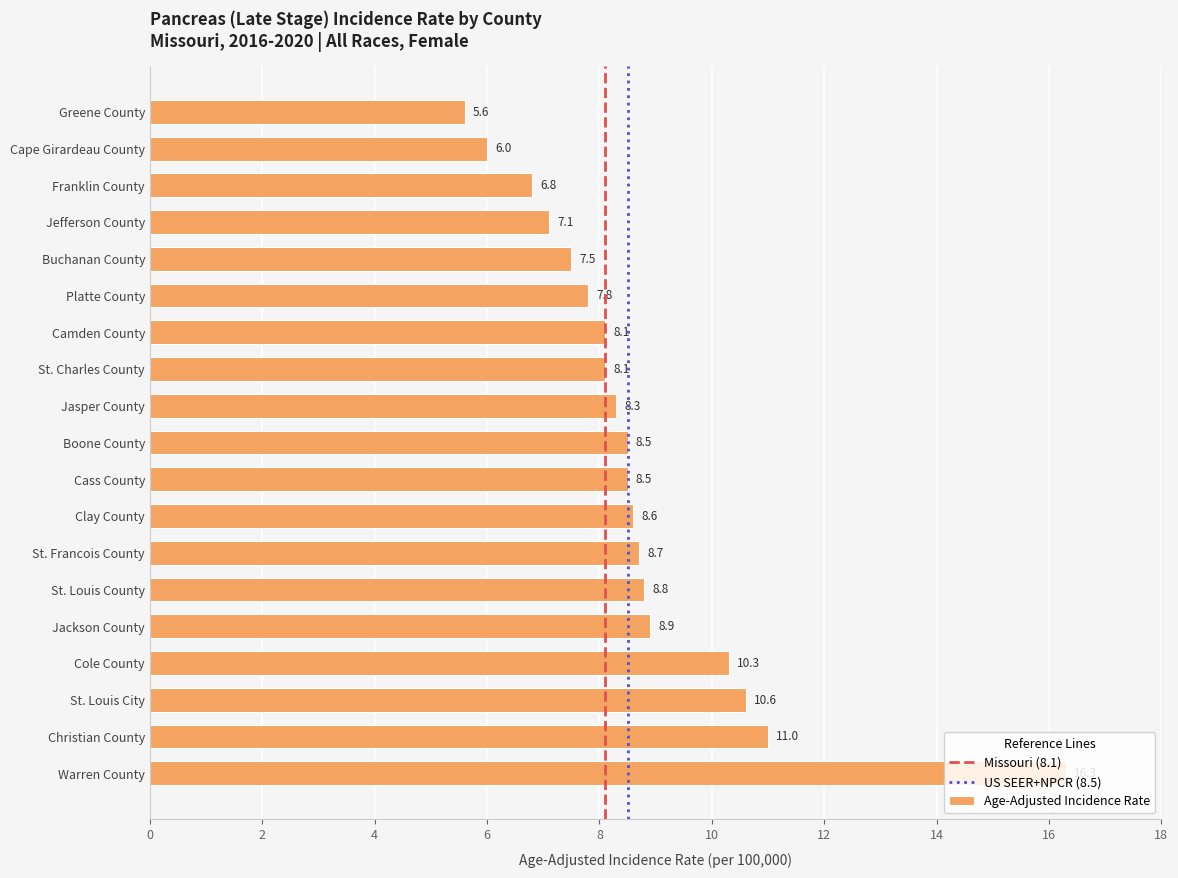

How many data points are above 8?

13